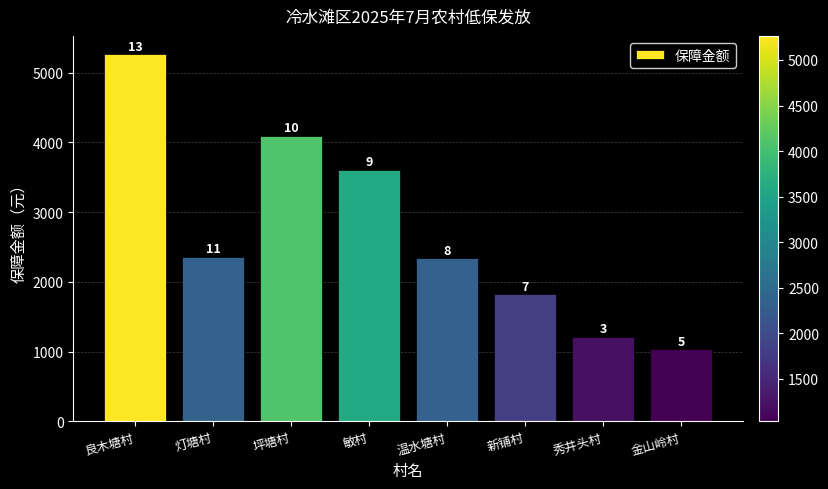

Reading left to right, what are all the values shown in this chart?

5264	2360	4098	3608	2335	1820	1212	1035